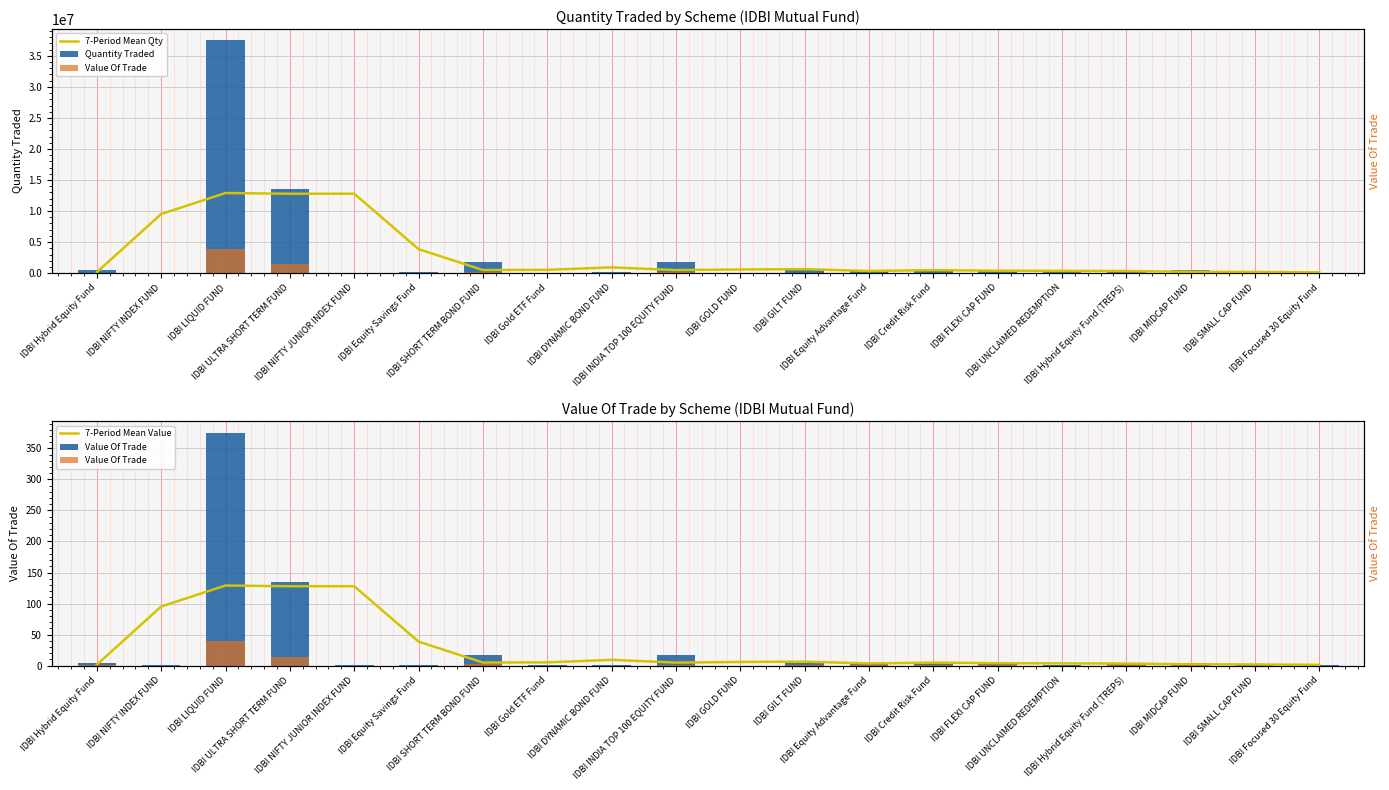

Which has a higher value, IDBI Gold ETF Fund or IDBI MIDCAP FUND?

IDBI Gold ETF Fund